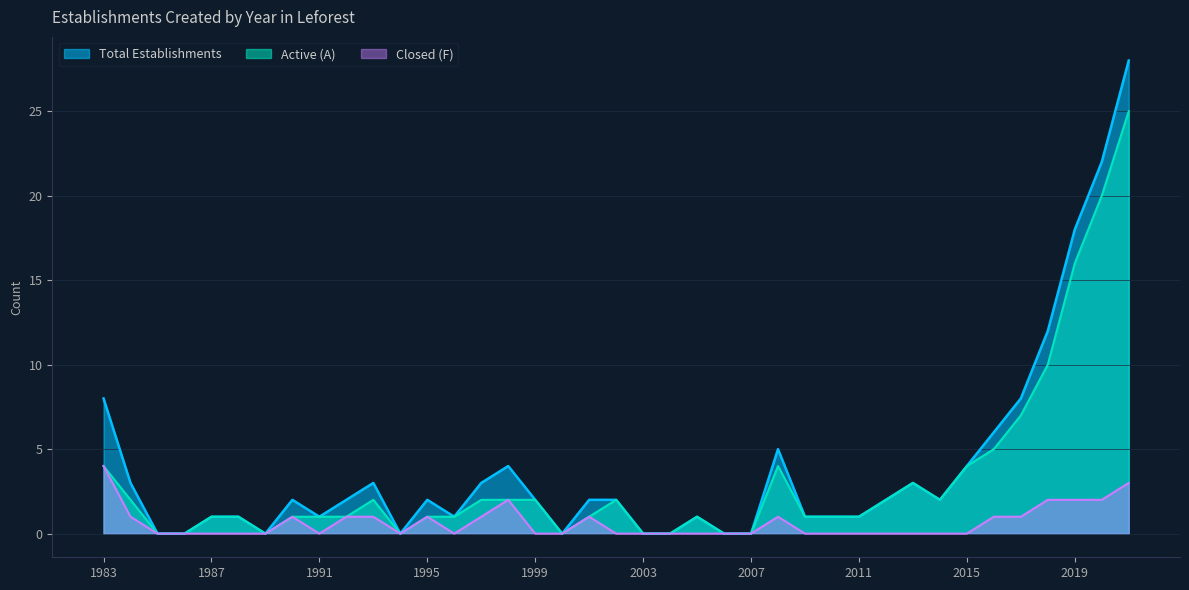

Rank the series at 1989 from lowest to highest value.

Total Establishments, Active (A), Closed (F)